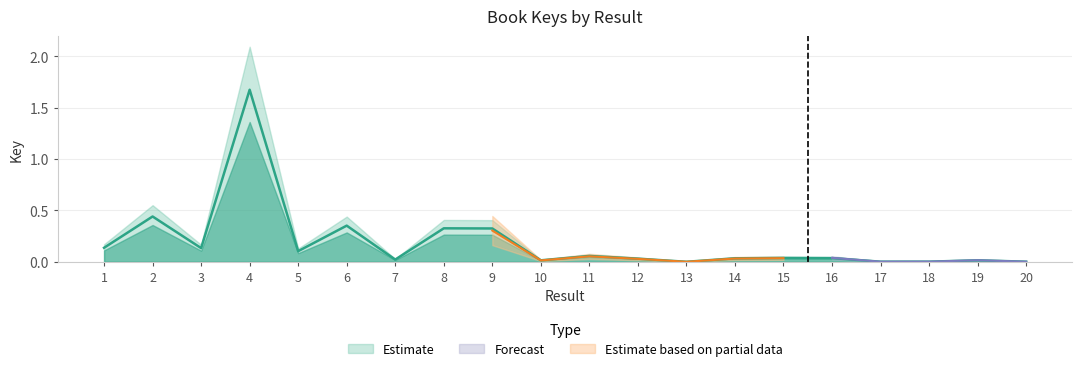

What is the difference between the second highest and second lowest values?

0.4